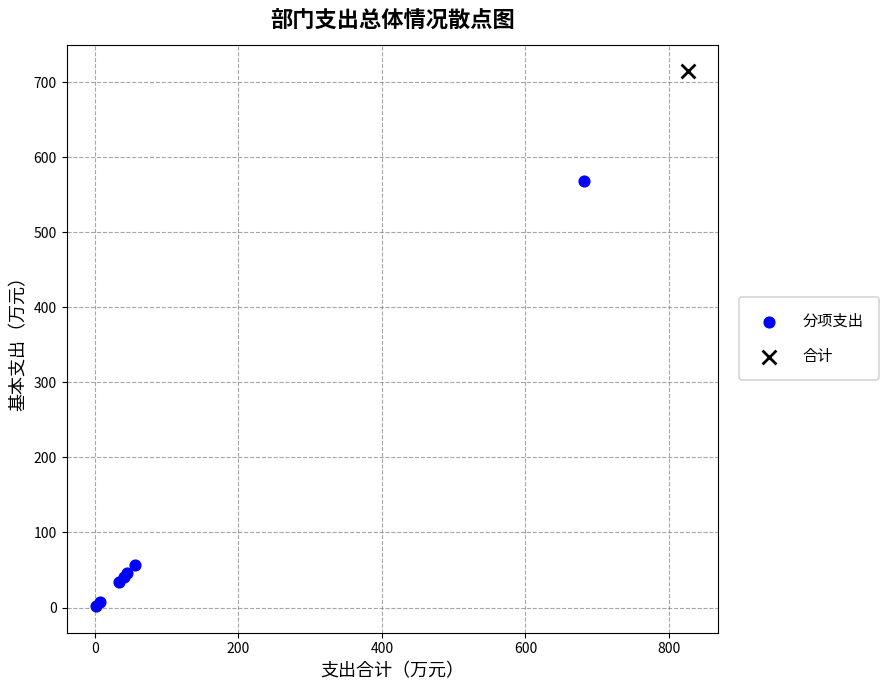

What are all the series names shown in the legend?

分项支出, 合计